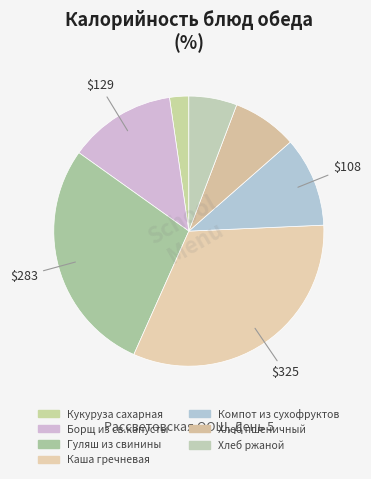

True or false: Каша гречневая accounts for 42% of the total.

False